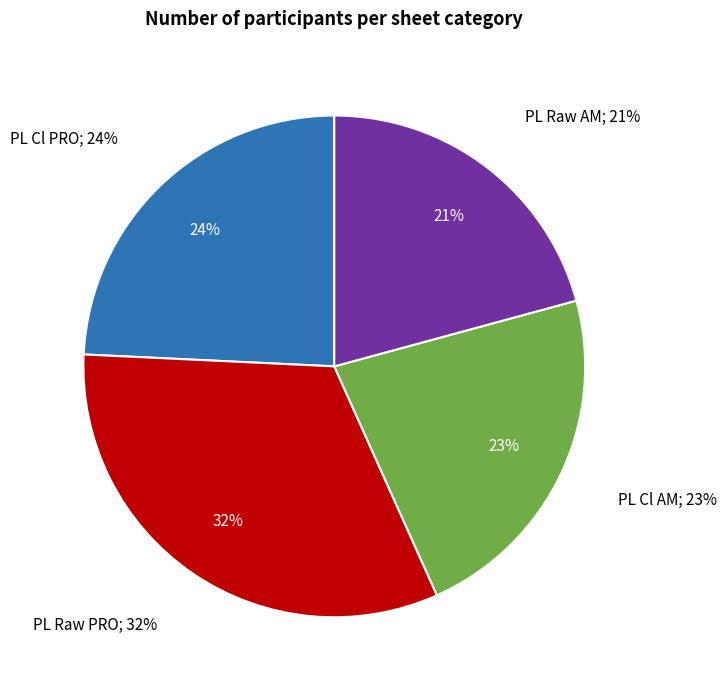

How many slices are in this pie chart?

4